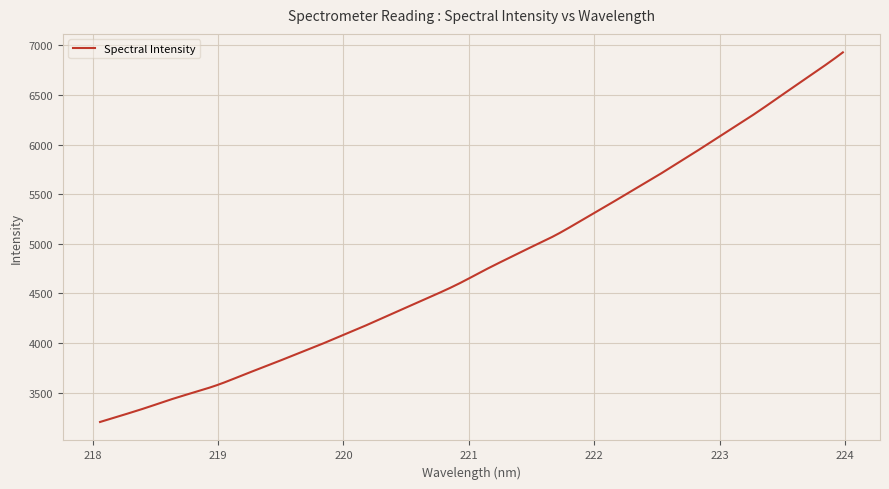

What is the smallest value displayed?

3203.5